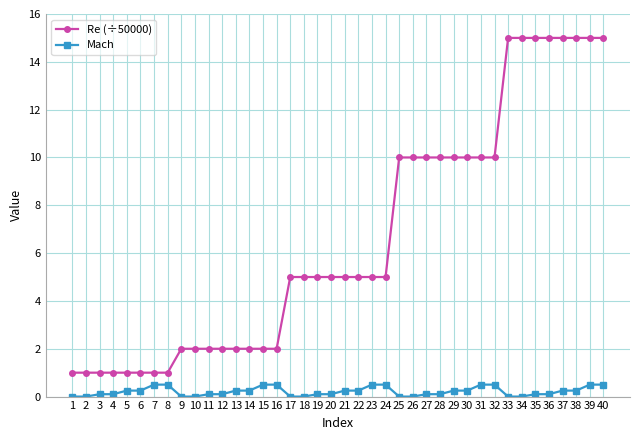

True or false: Re (÷50000) and Mach intersect in this chart.

False